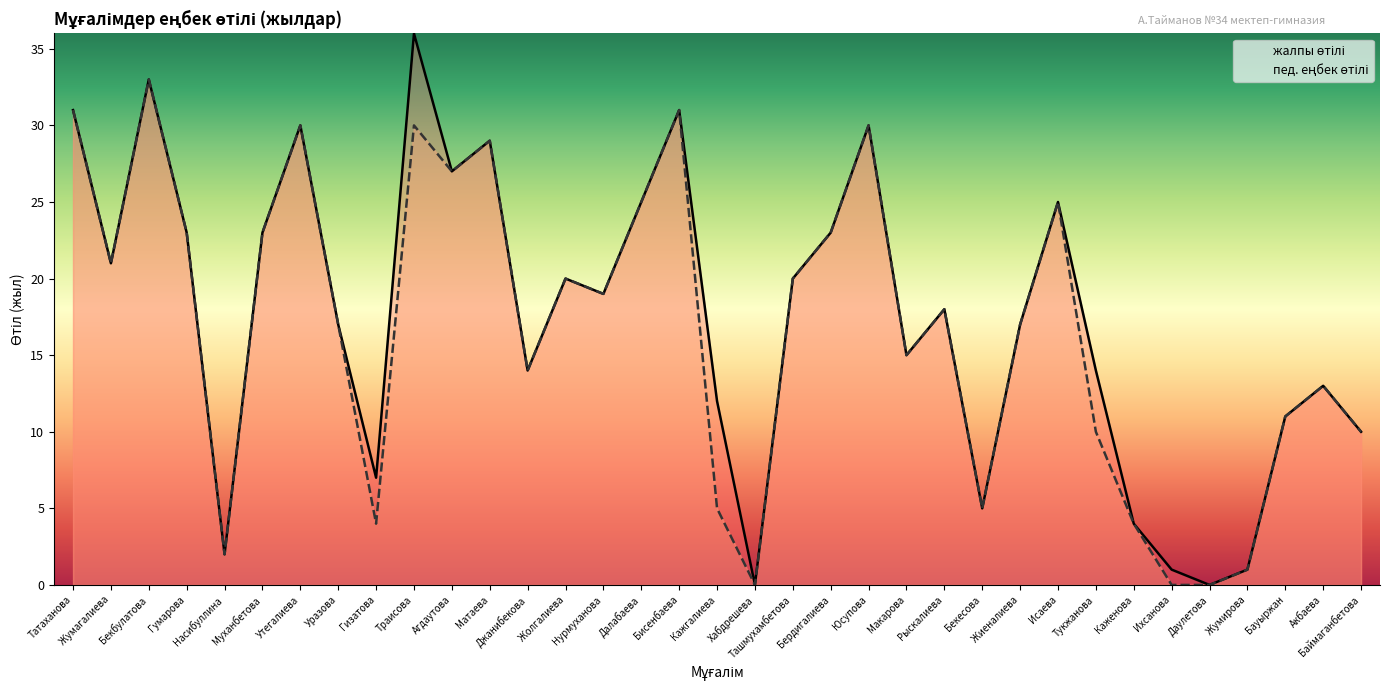

What is the sum of all жалпы өтілі values?

607